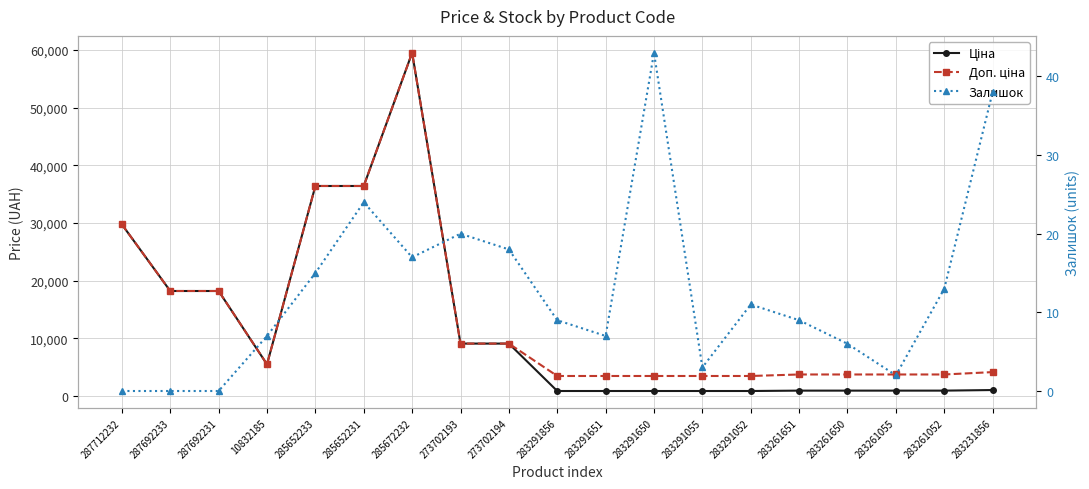

True or false: Залишок and Доп. ціна intersect in this chart.

False